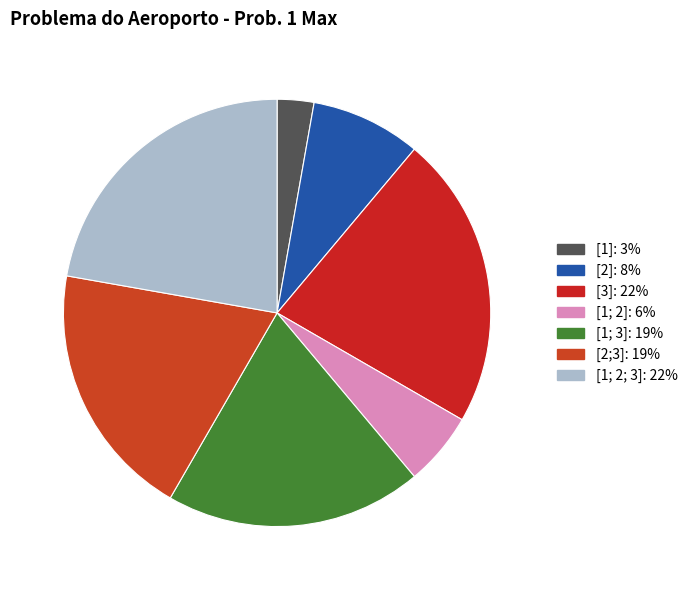

Approximately how many times larger is the value at [2] compared to [2;3]?

0.4